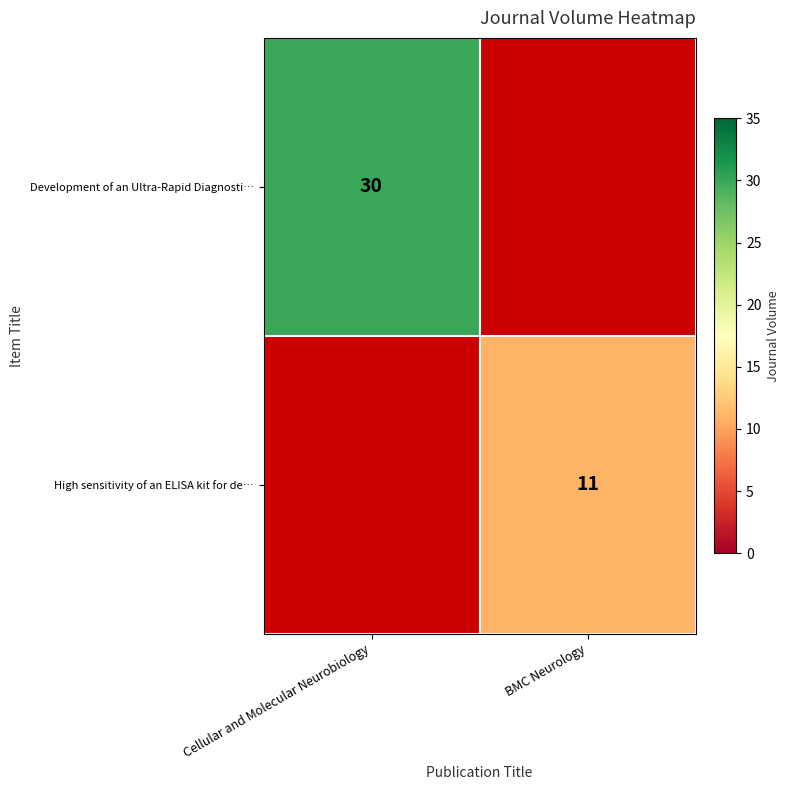

The High sensitivity of an ELISA kit for de… series shows 3 at BMC Neurology. True or false?

False